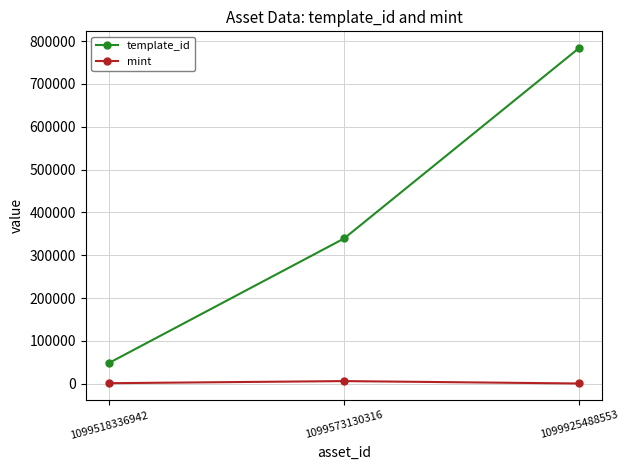

Rank the series by their maximum value, from lowest to highest.

mint, template_id